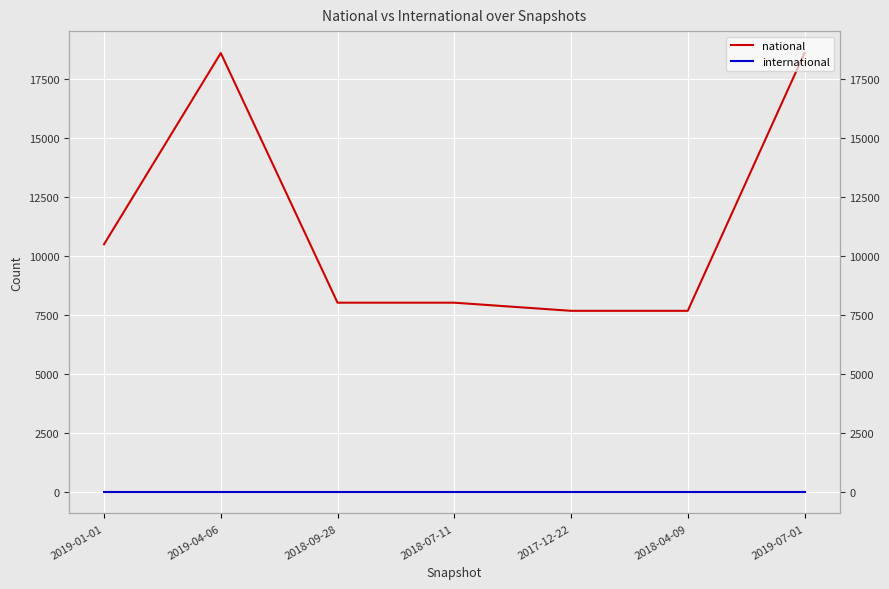

True or false: national has a value of 12010 at 2018-09-28.

False